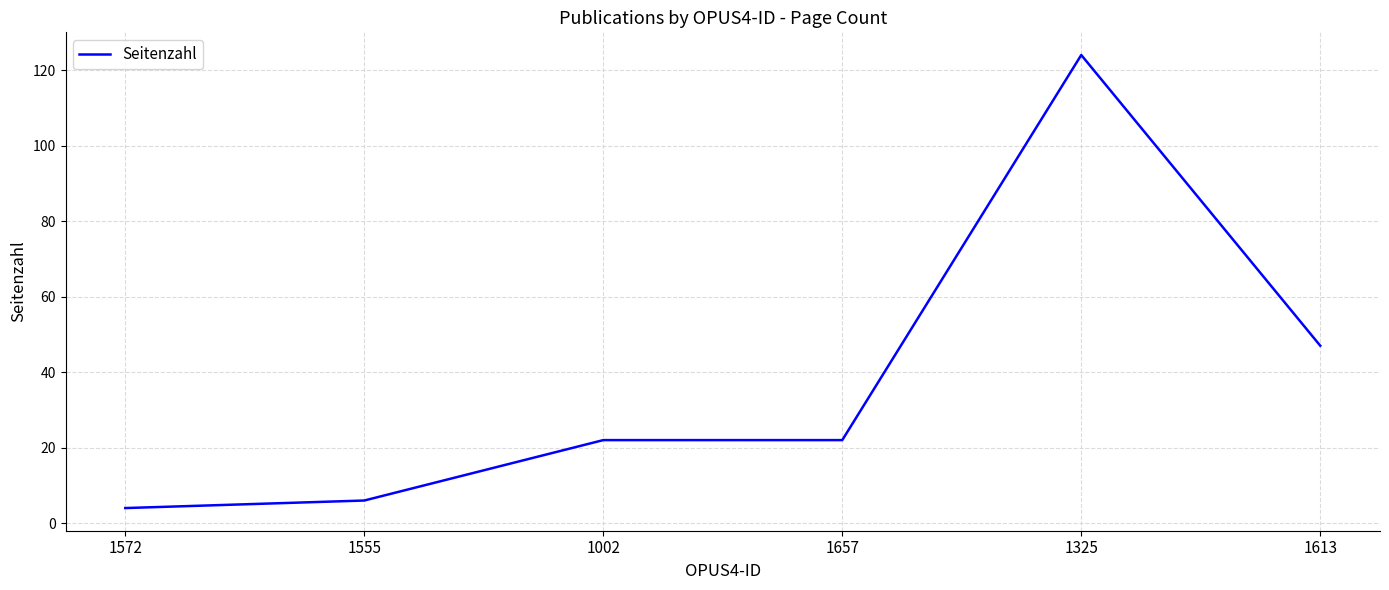

The value at 1657 is 22. True or false?

True